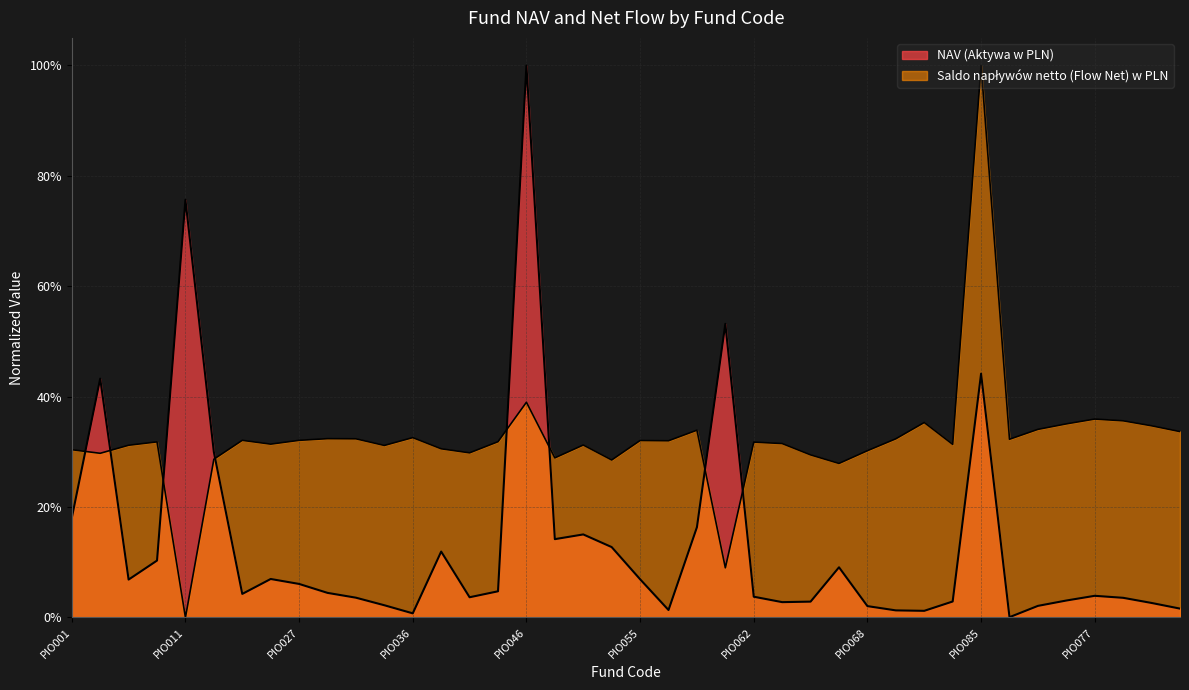

What is the average value of the Saldo napływów netto (Flow Net) w PLN series?

0.3